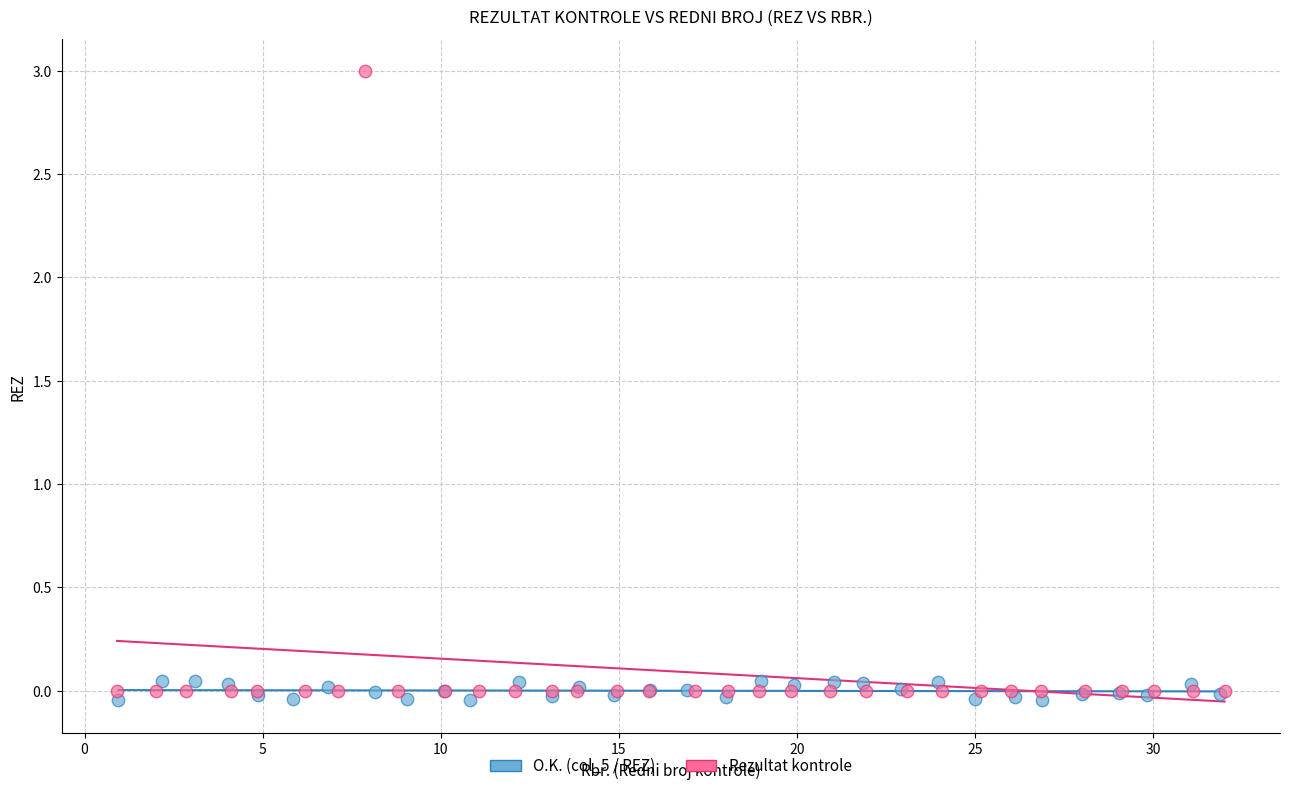

Which series reaches the maximum Y coordinate?

Rezultat kontrole